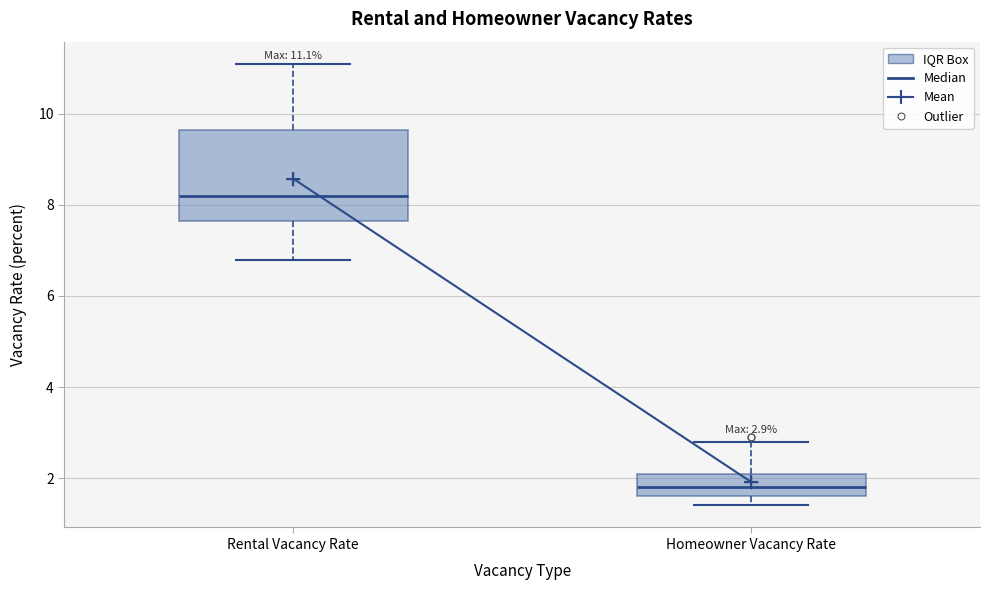

Comparing the boxes themselves (not the whiskers), which one is the tallest?

Rental Vacancy Rate